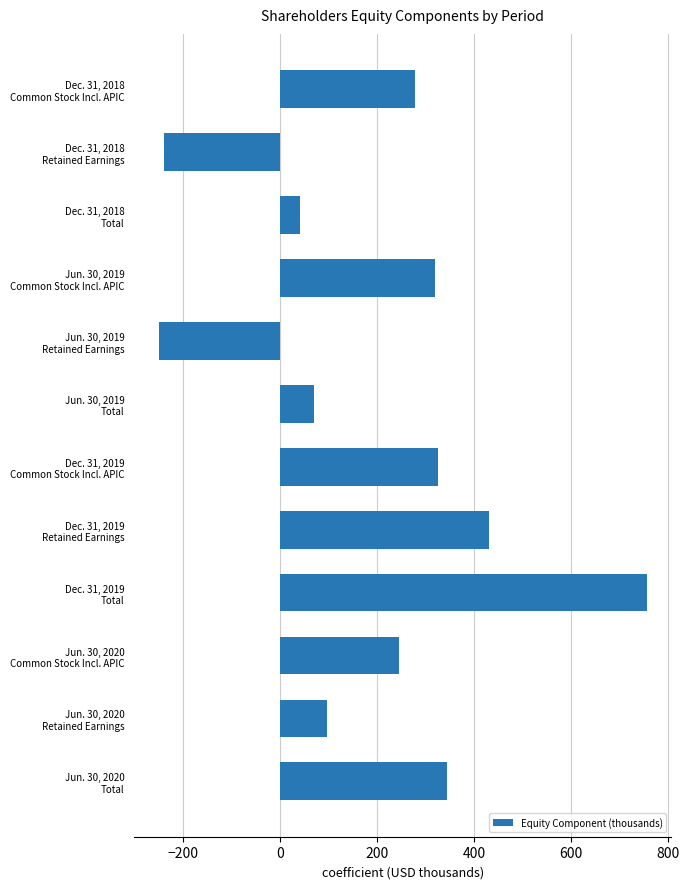

What is the difference between the second highest and minimum values?

680.3